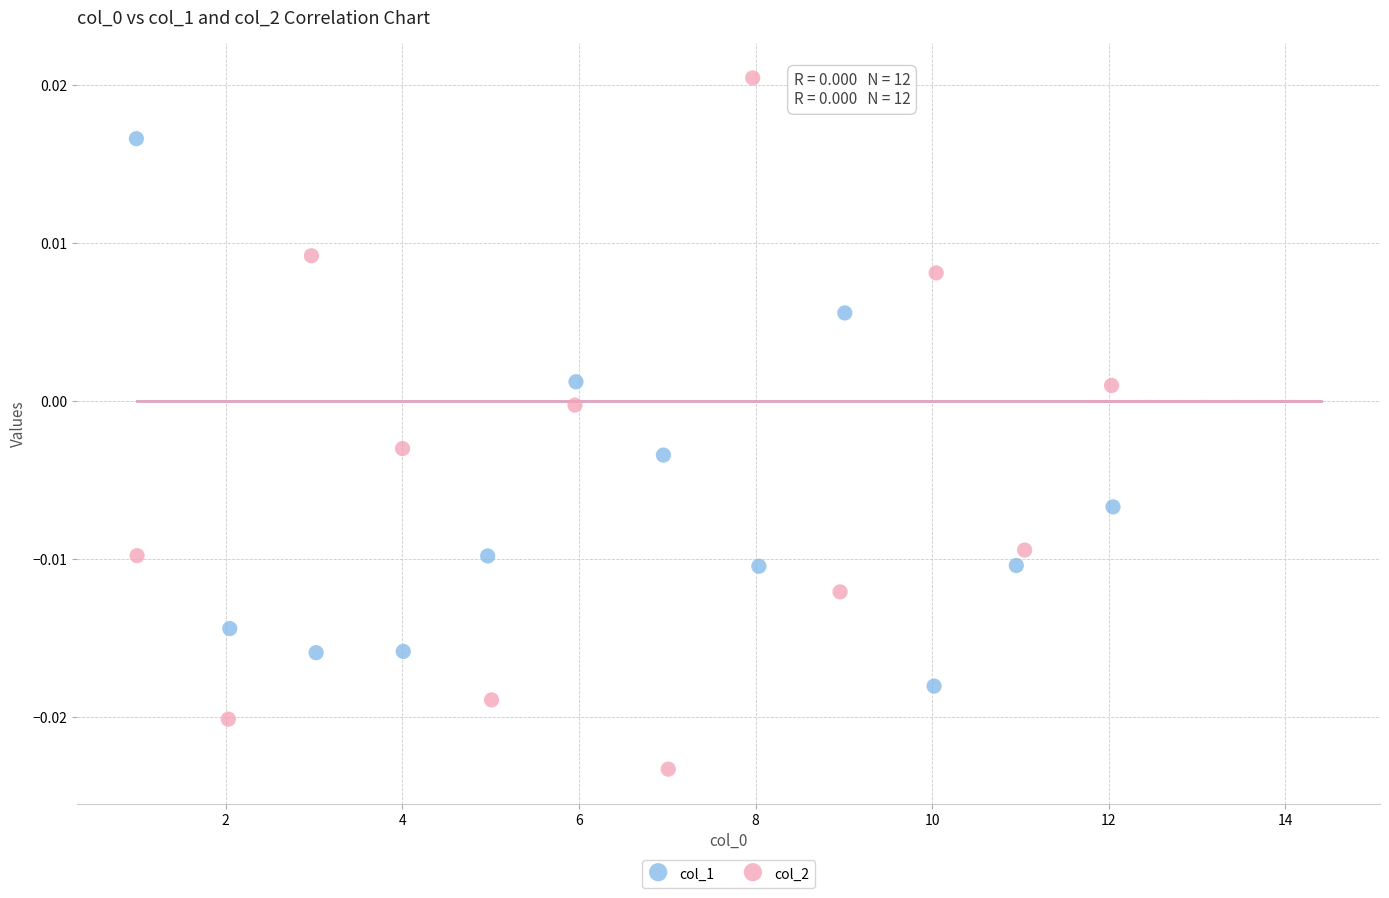

Which series has the largest Y range (max minus min)?

col_2